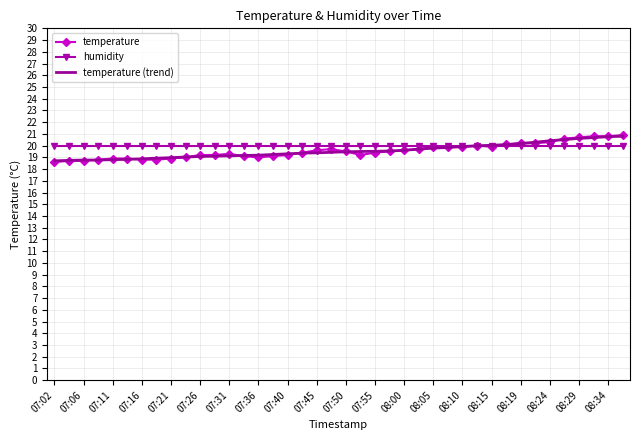

Which series has the largest range (max minus min)?

temperature